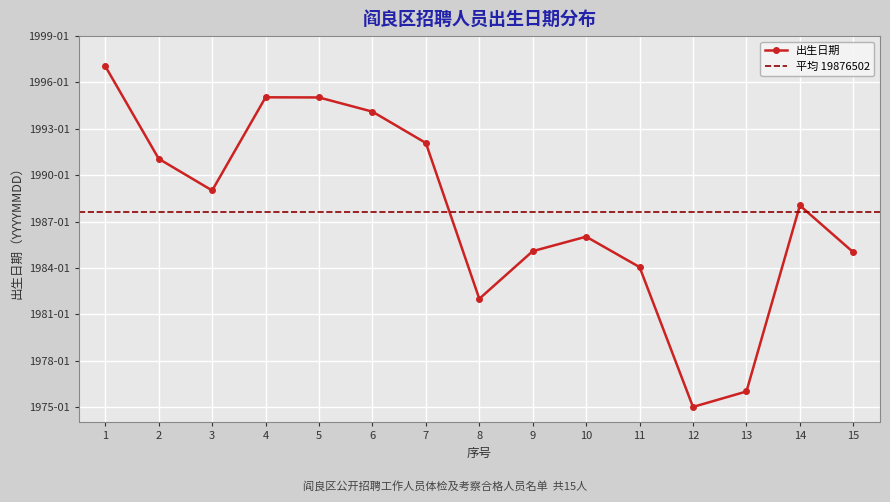

Read the value at 14, to the nearest 100.

19880500